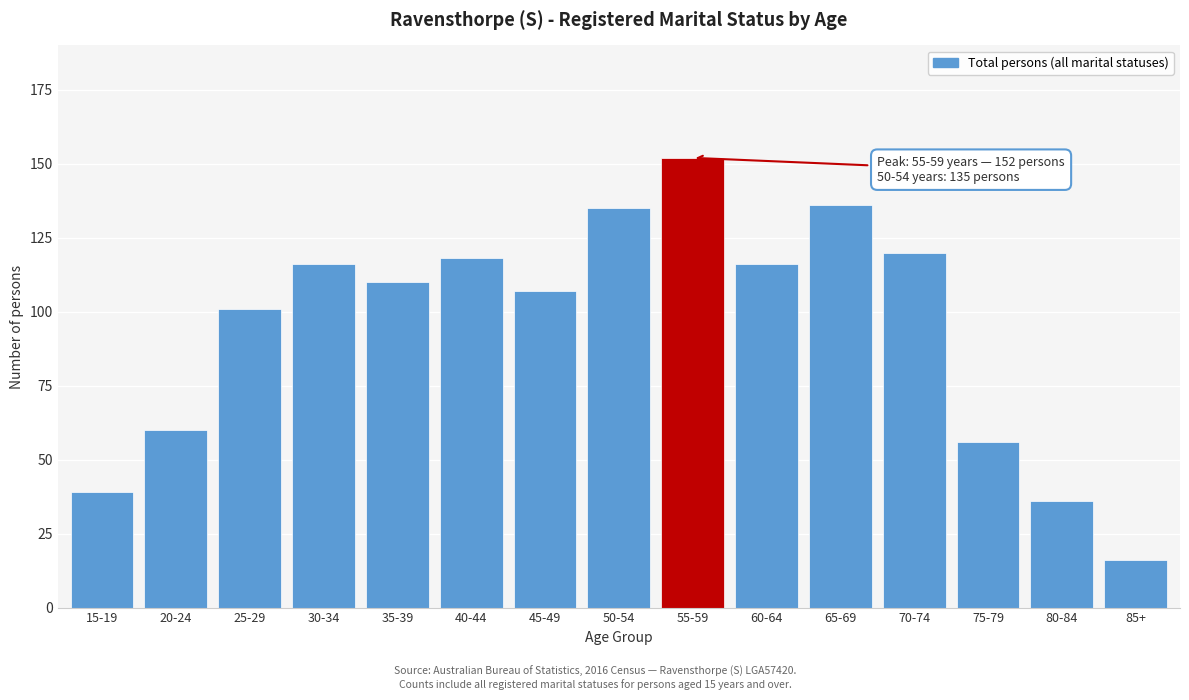

Reading left to right, list all the values displayed in this chart.

39	60	101	116	110	118	107	135	152	116	136	120	56	36	16